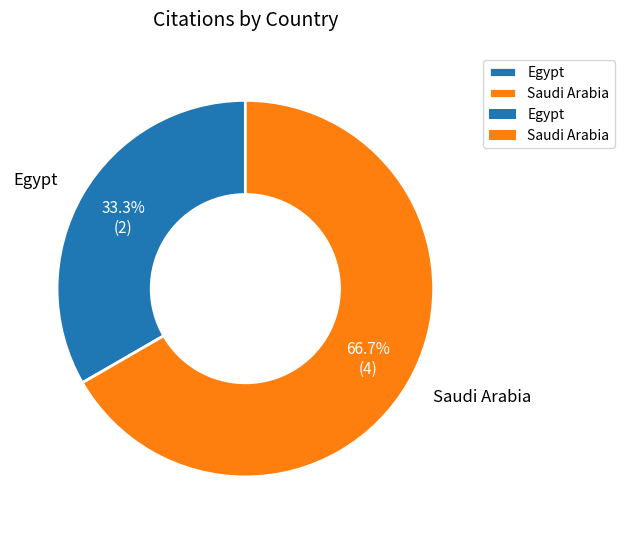

What portion of the pie excludes Egypt?

66.7%